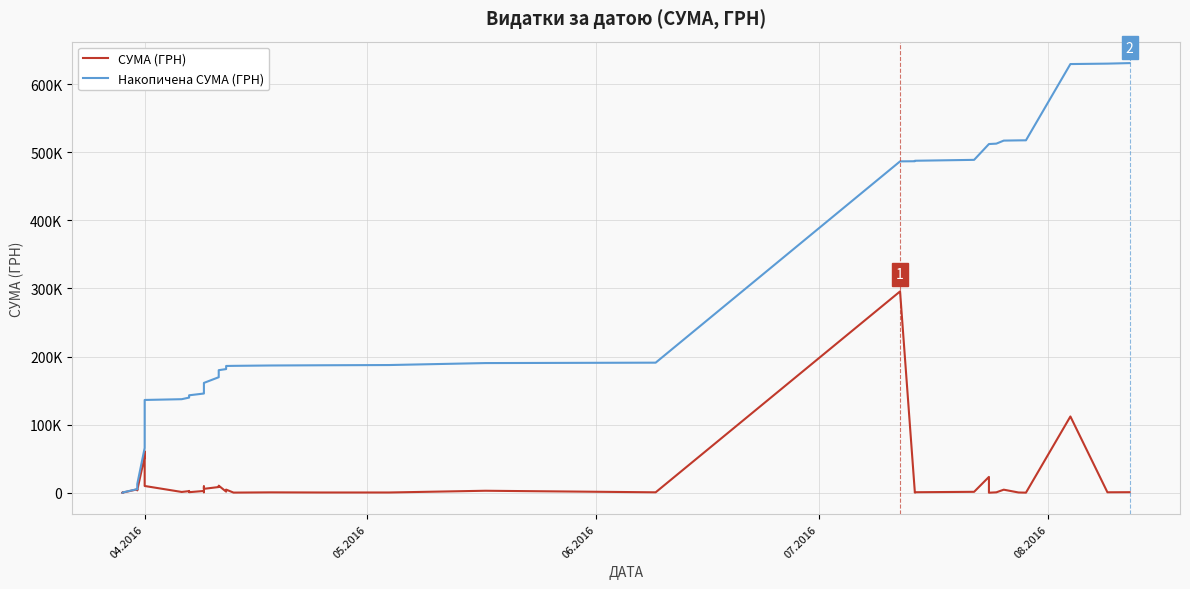

Is it true that СУМА (ГРН) equals 13769.8 at 18?

False